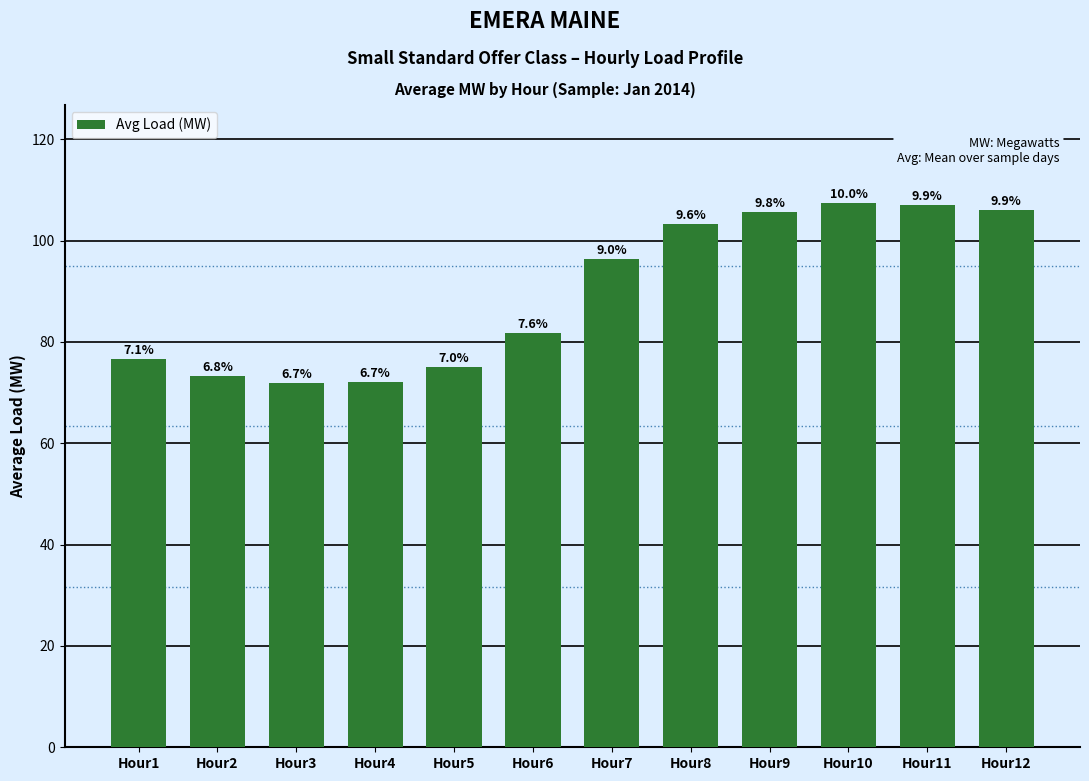

What is the greatest value displayed?

107.4